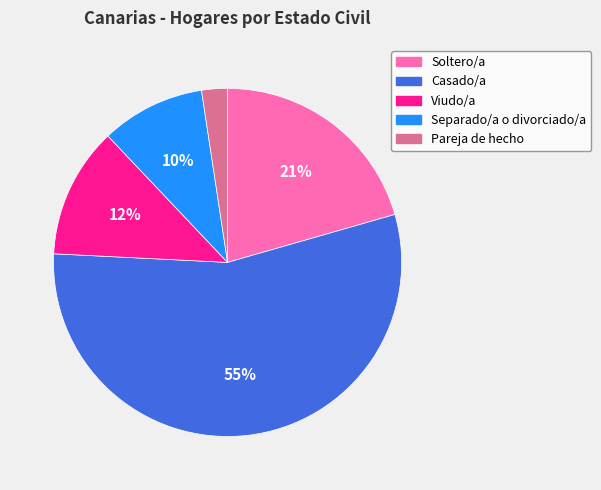

Combined, do Viudo/a and Pareja de hecho account for over 50%?

No